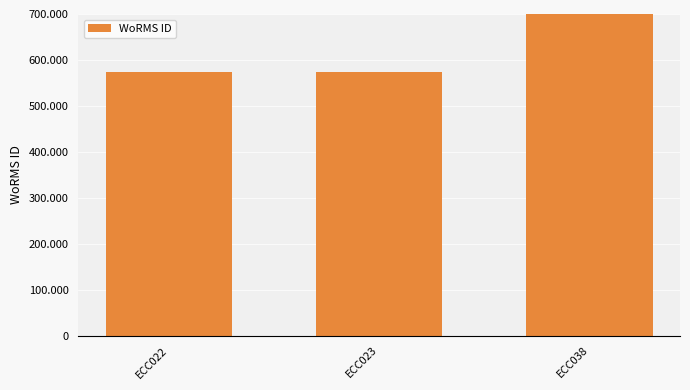

Which label corresponds to the largest value in the chart?

ECC038